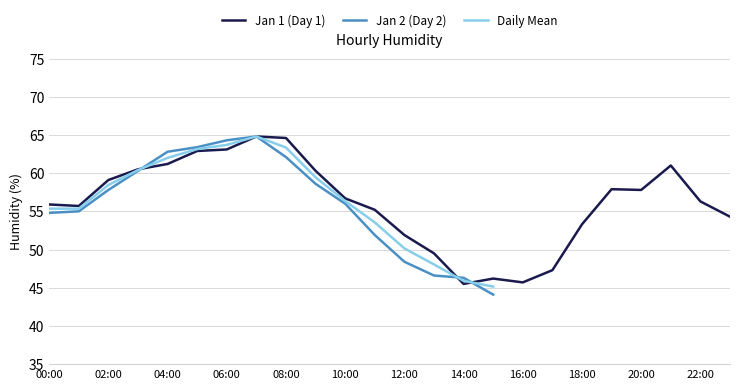

What is the maximum value for Jan 1 (Day 1)?

64.8